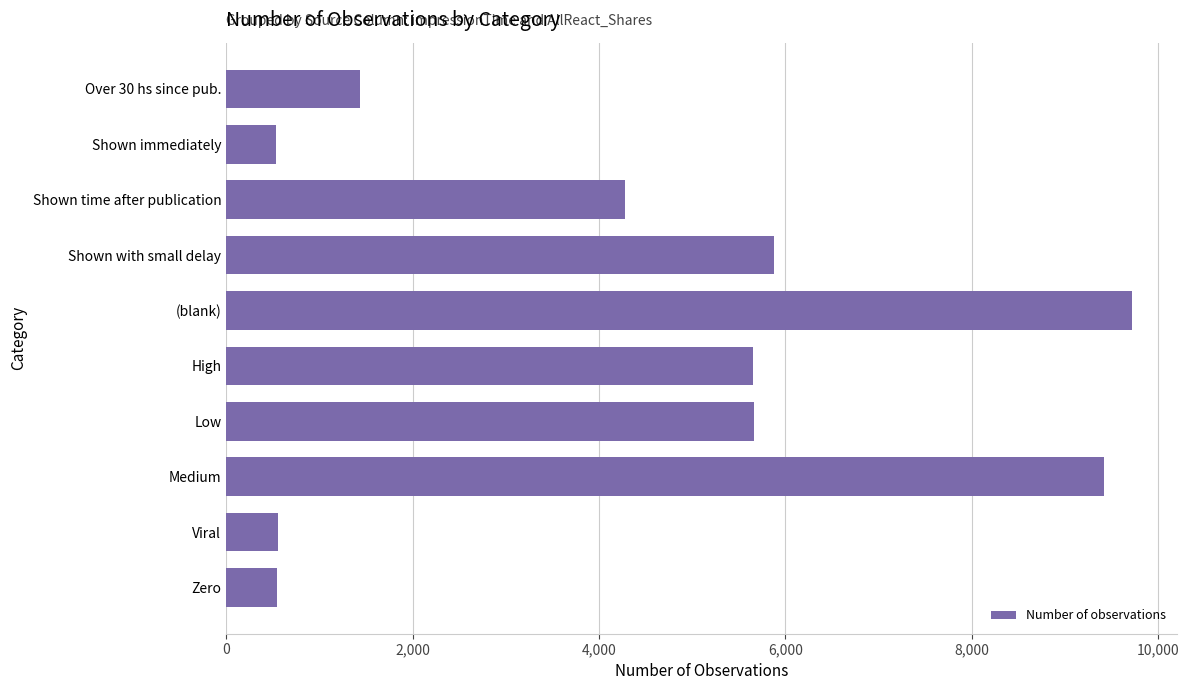

What is the value of the 1st bar from the top?

1435